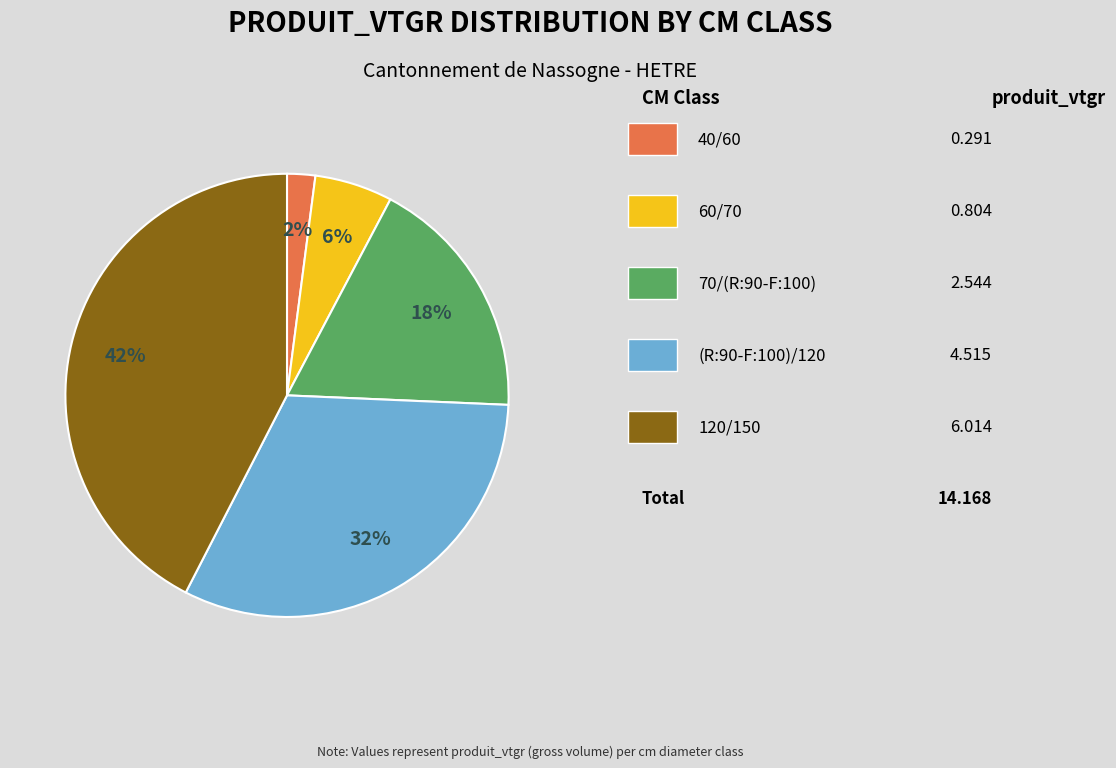

Is there a majority slice in this chart?

No